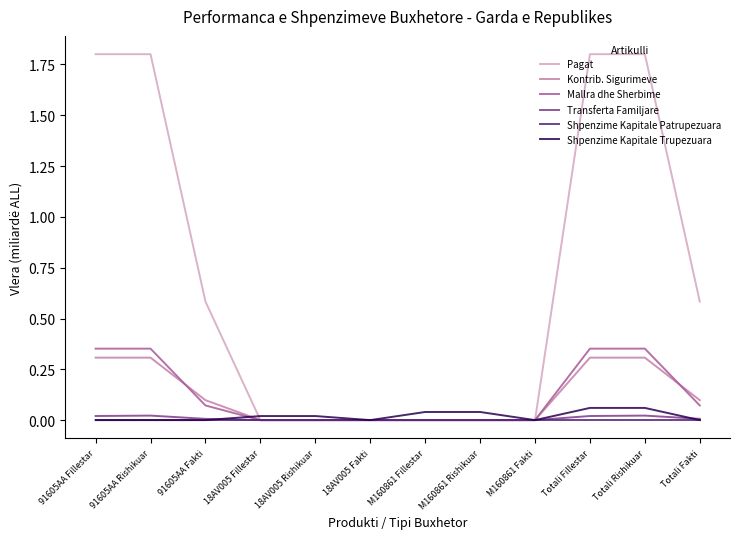

Is the value of Pagat at 91605AA Fillestar greater than the value of Transferta Familjare at 18AV005 Fakti?

Yes